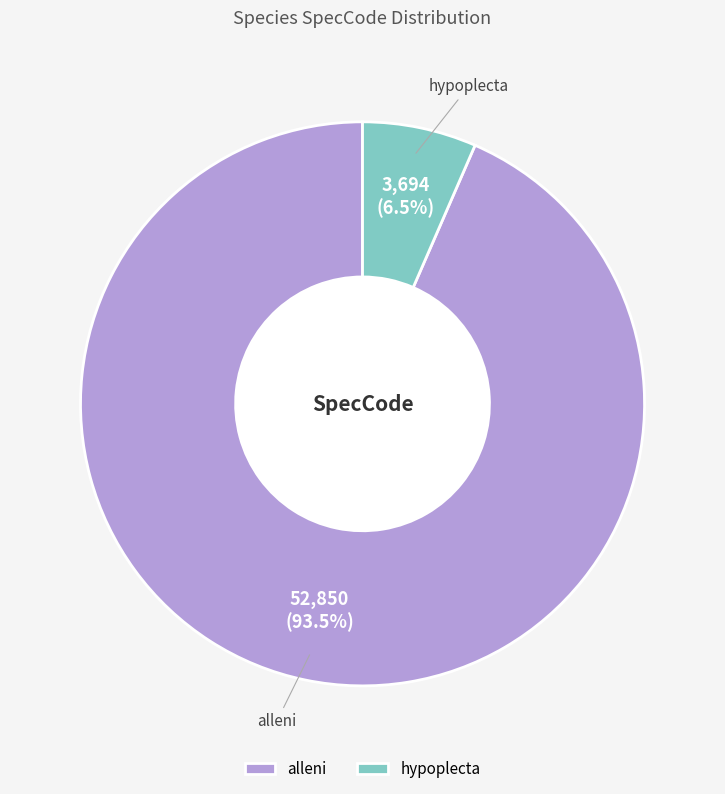

Between alleni and hypoplecta, which is larger?

alleni